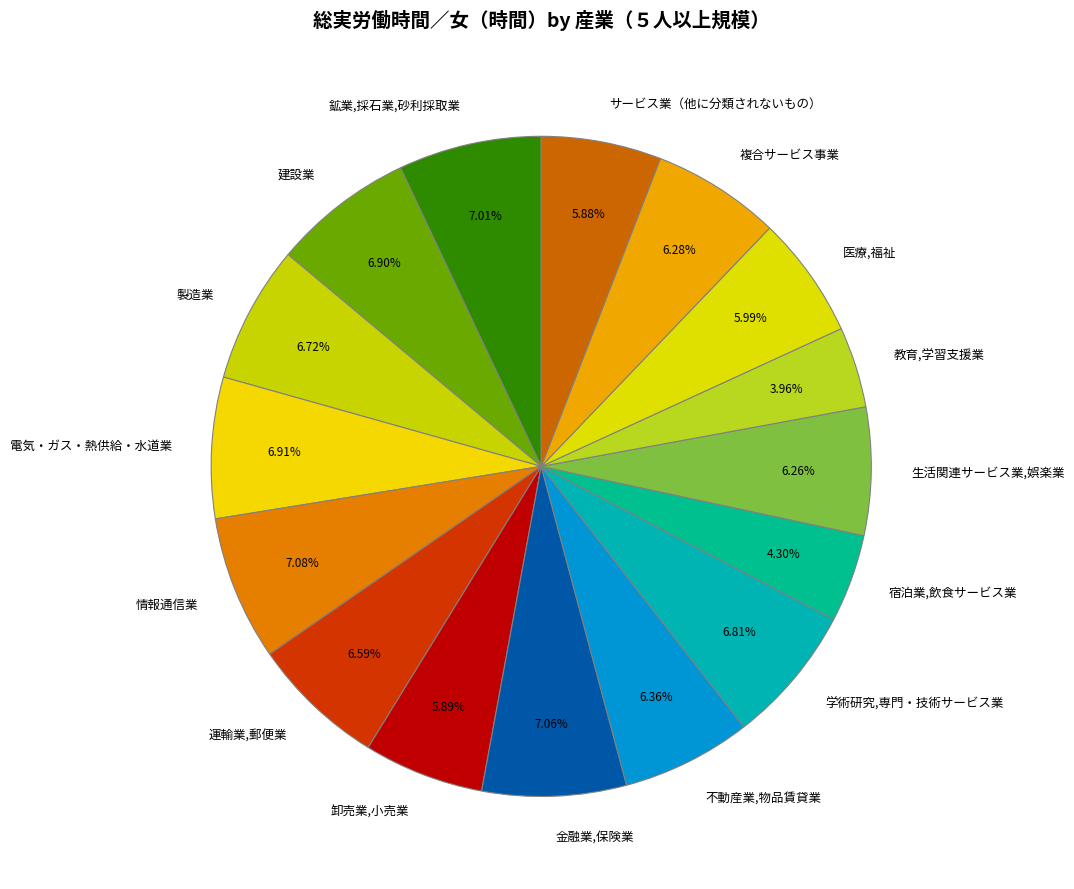

To the nearest percent, what portion does 鉱業,採石業,砂利採取業 represent?

7%